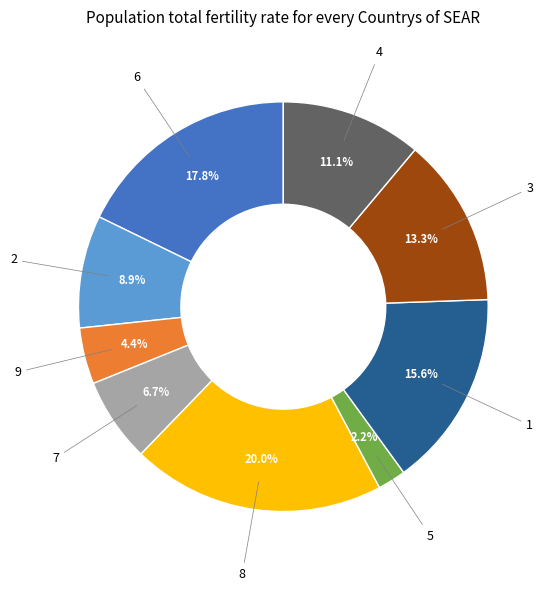

Is there any slice that represents more than half of the pie?

No